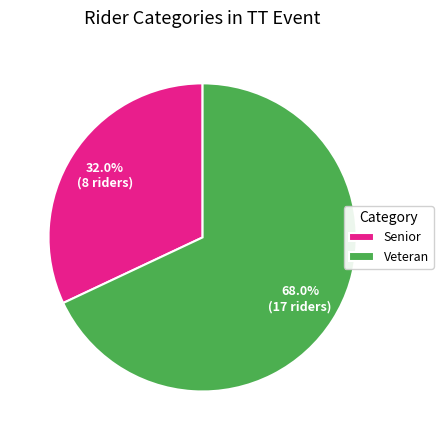

Is the sum of Veteran and Senior greater than half?

Yes